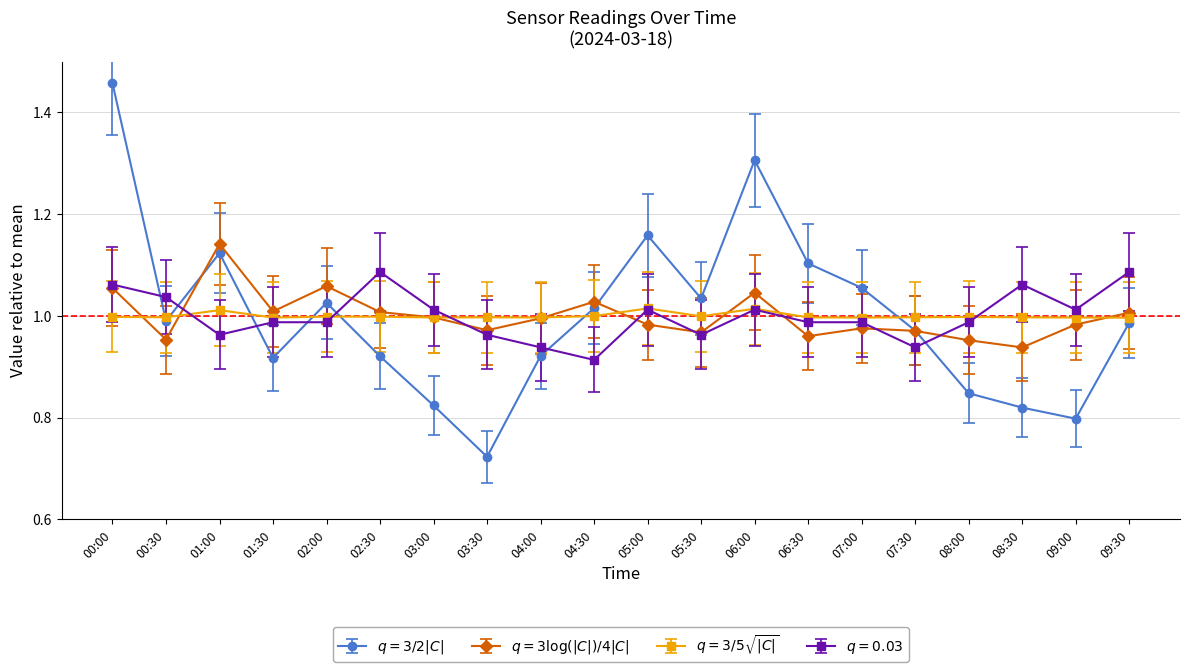

At which category is the sum across all series the highest?

00:00